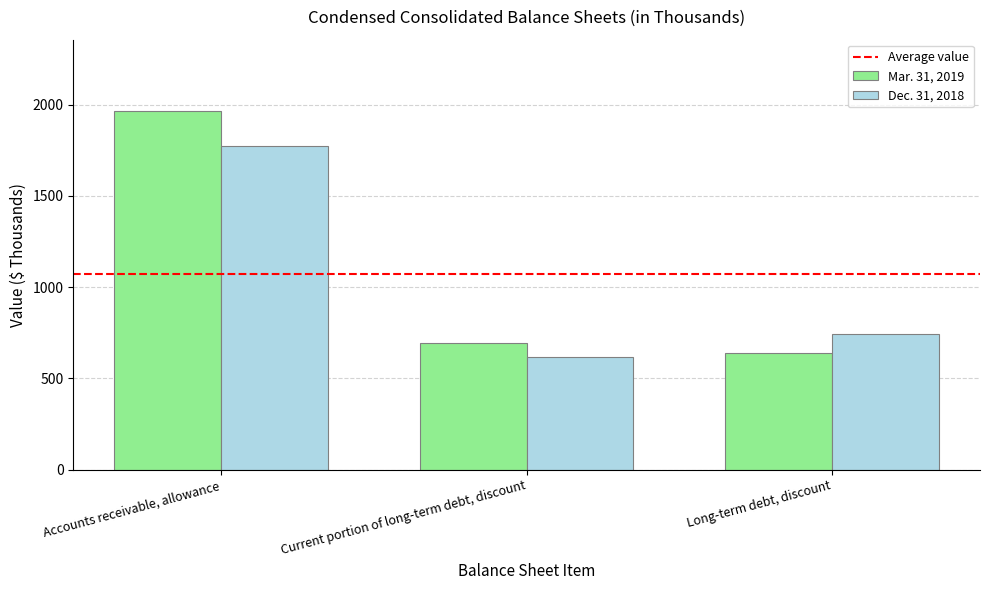

What is the difference between the maximum and minimum values in the Mar. 31, 2019 series?

1325